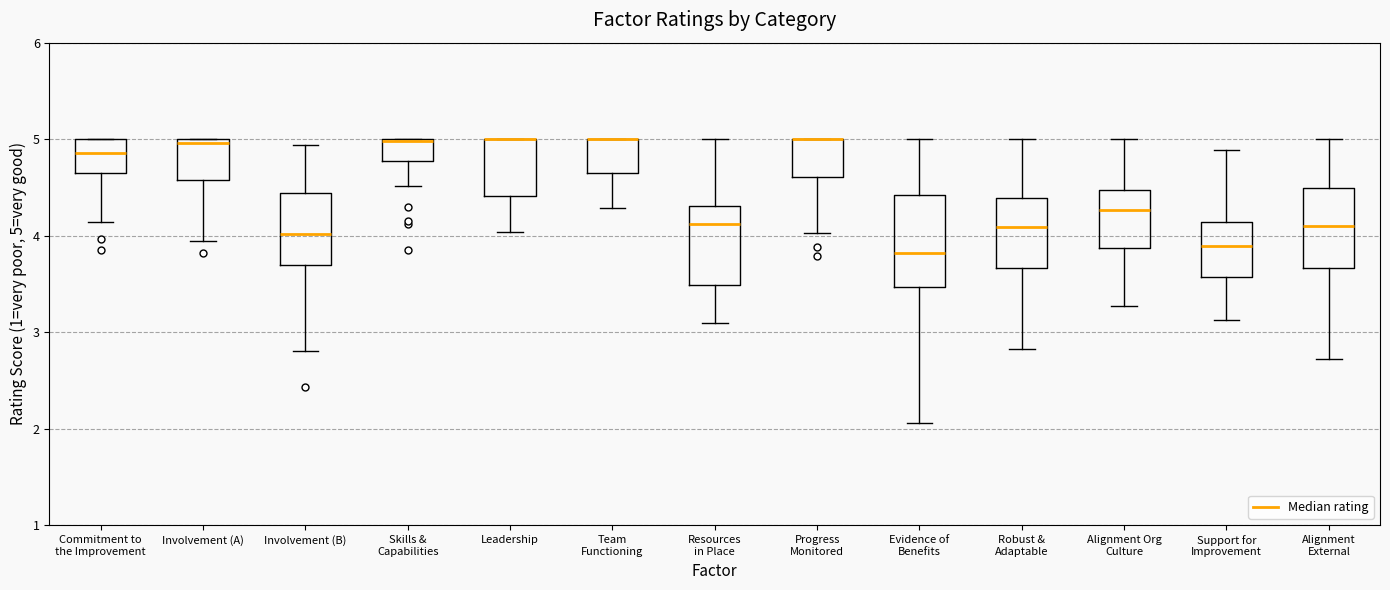

Which box is the tallest, from its lower edge to its upper edge?

Evidence of Benefits